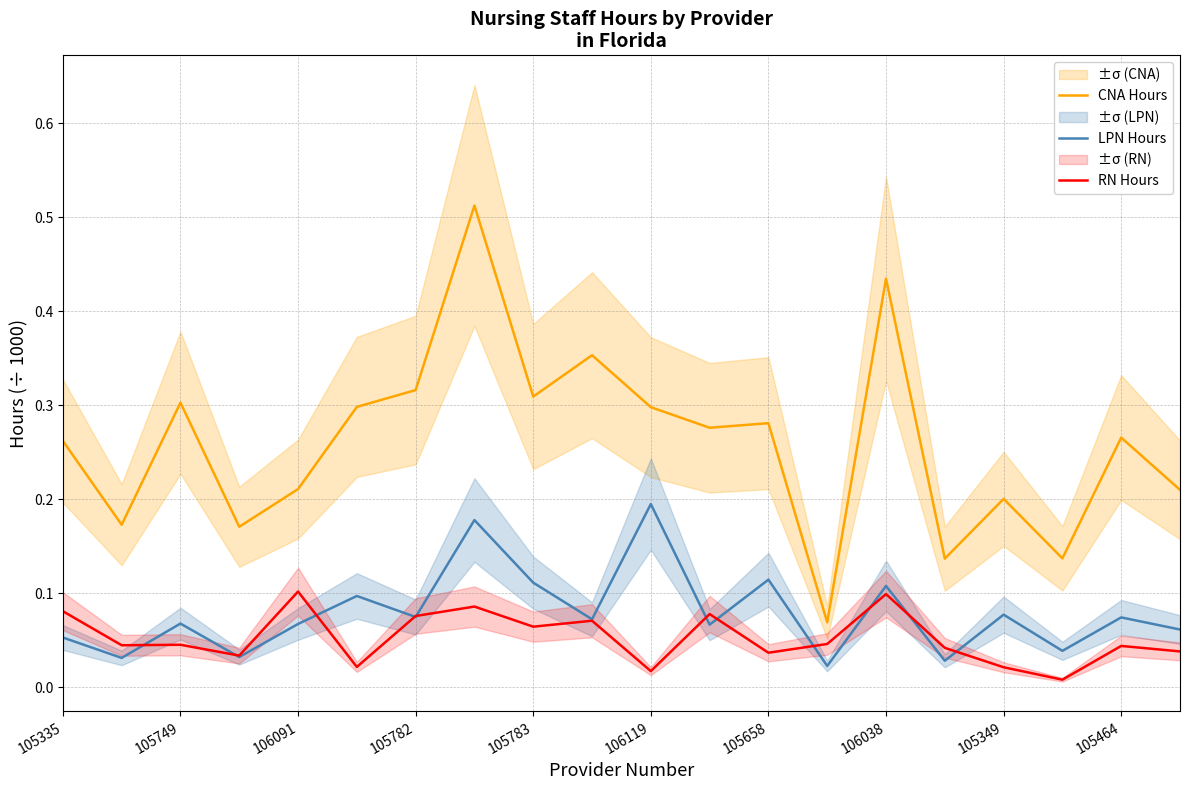

True or false: RN Hours and CNA Hours intersect in this chart.

False